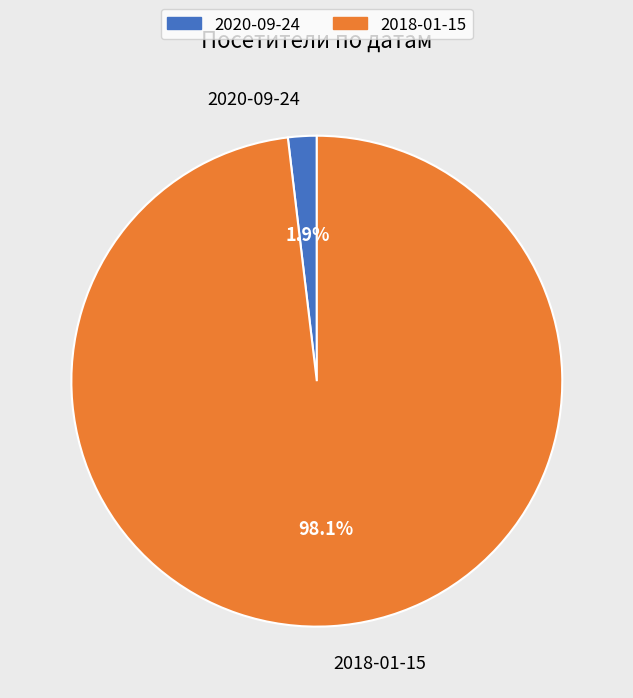

Which category accounts for the majority?

2018-01-15